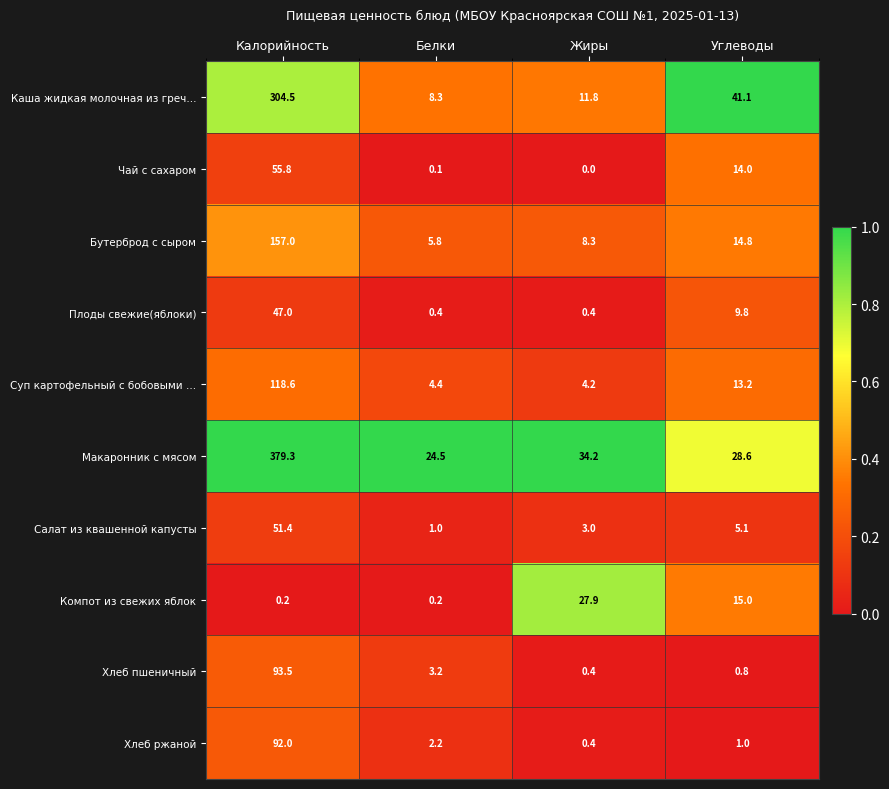

What is the sum of all Хлеб ржаной values?

95.6